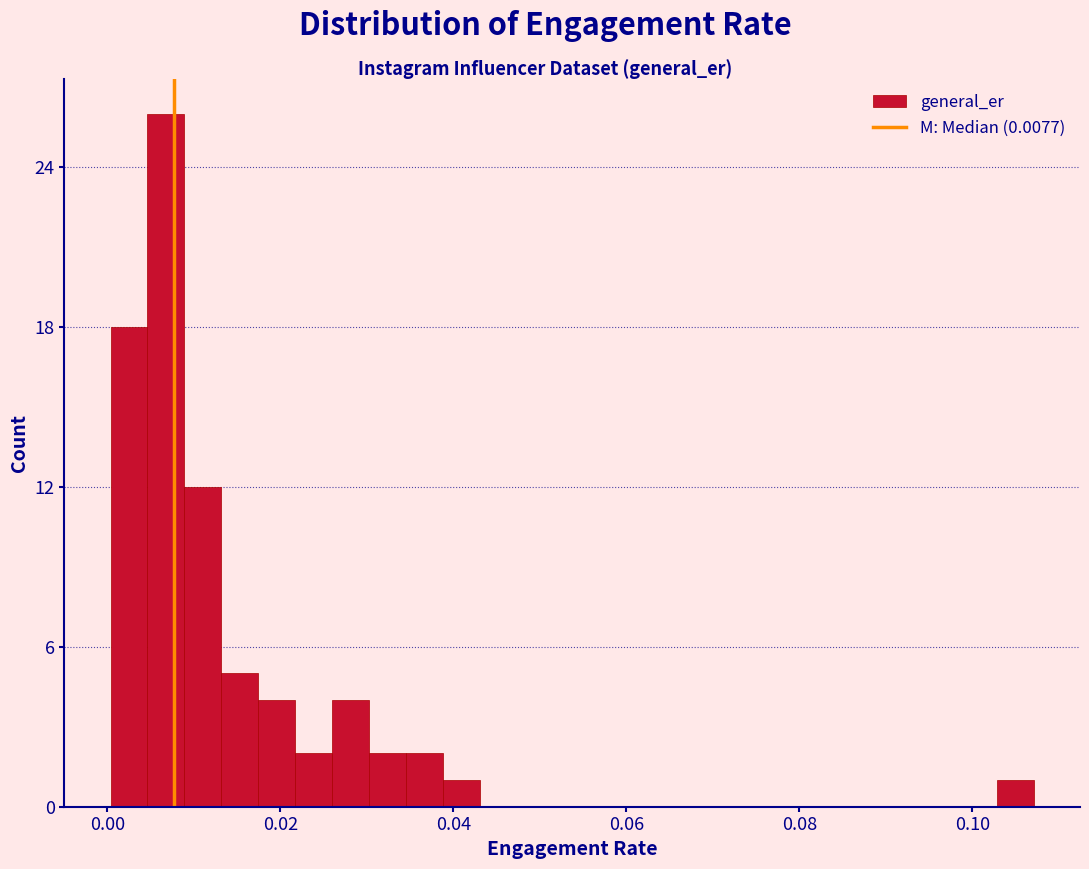

Around what value on the x-axis is the tallest bar? Give the approximate position of its centre, as read against the axis.

0.006